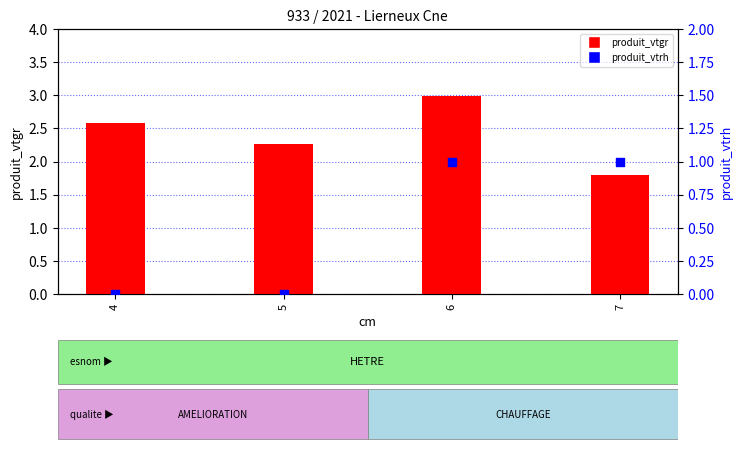

What are all the series names shown in the legend?

produit_vtgr, produit_vtrh